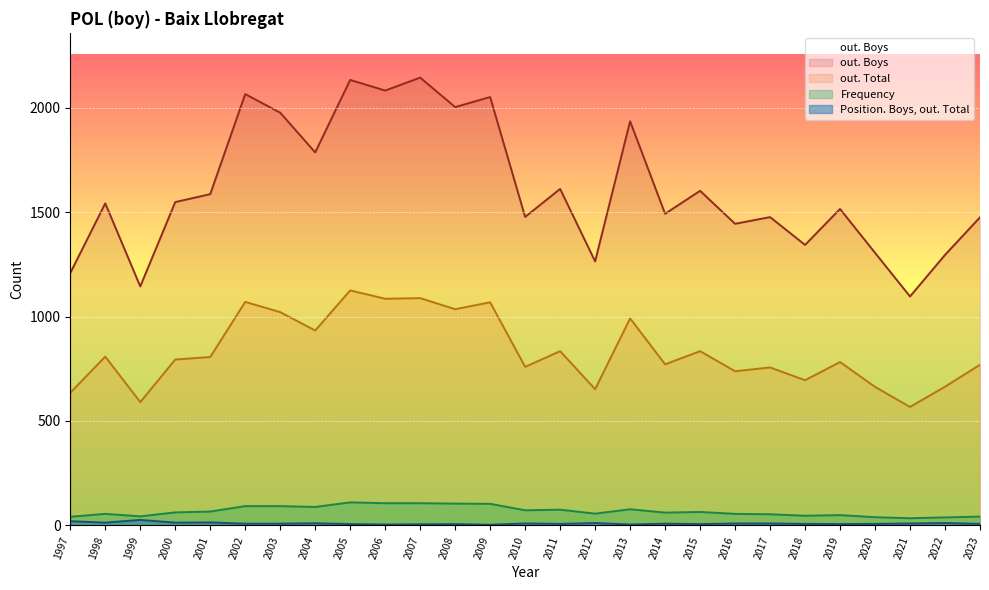

Which series has the widest spread of values?

out. Boys